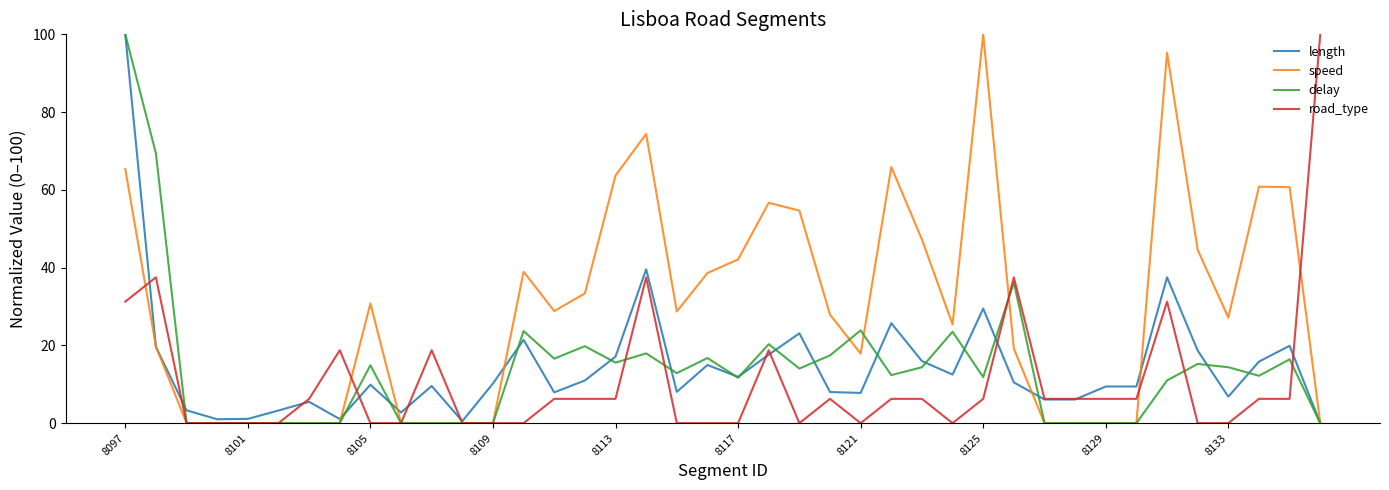

What is the greatest value displayed?

100.0